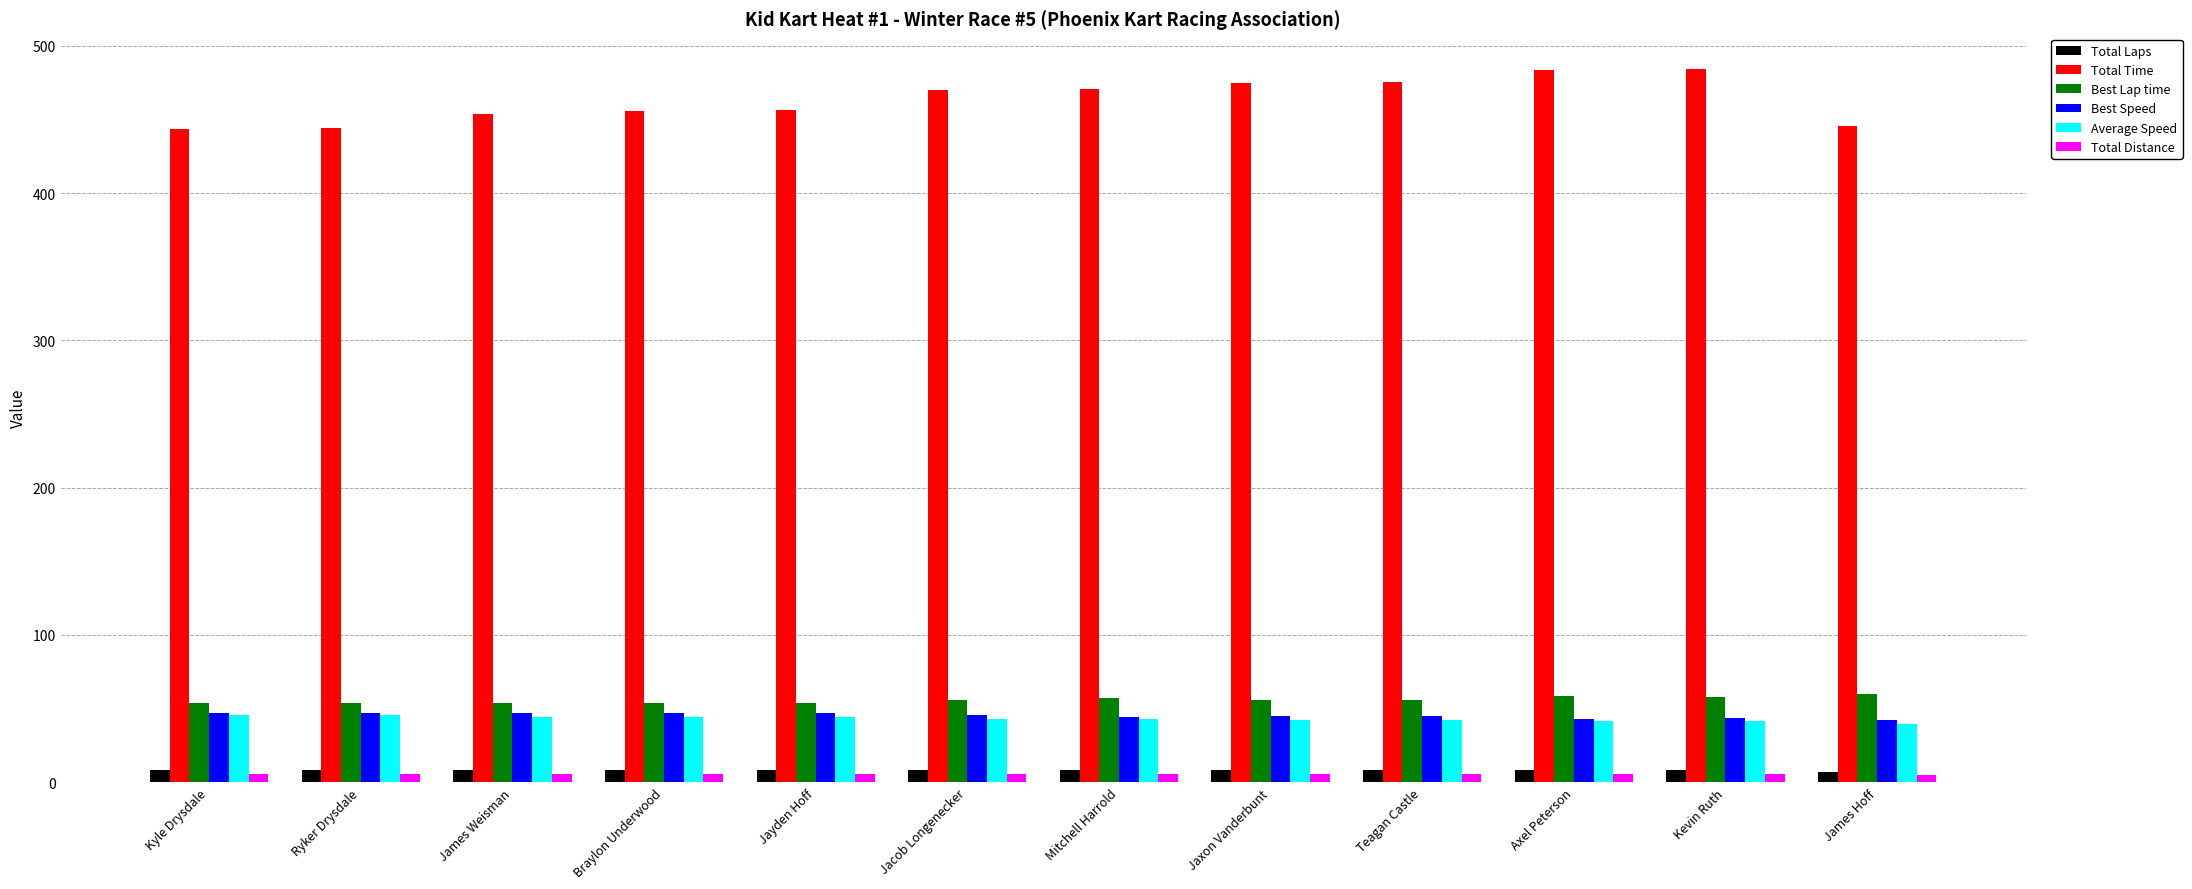

What is the difference between the maximum and minimum values in the Total Distance series?

0.7